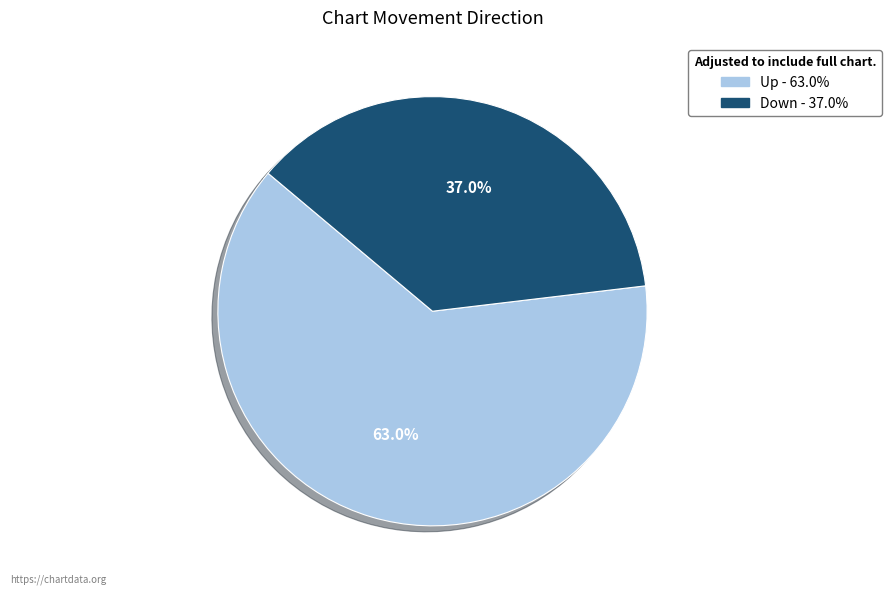

Is it true that Down is 24% of the pie?

False